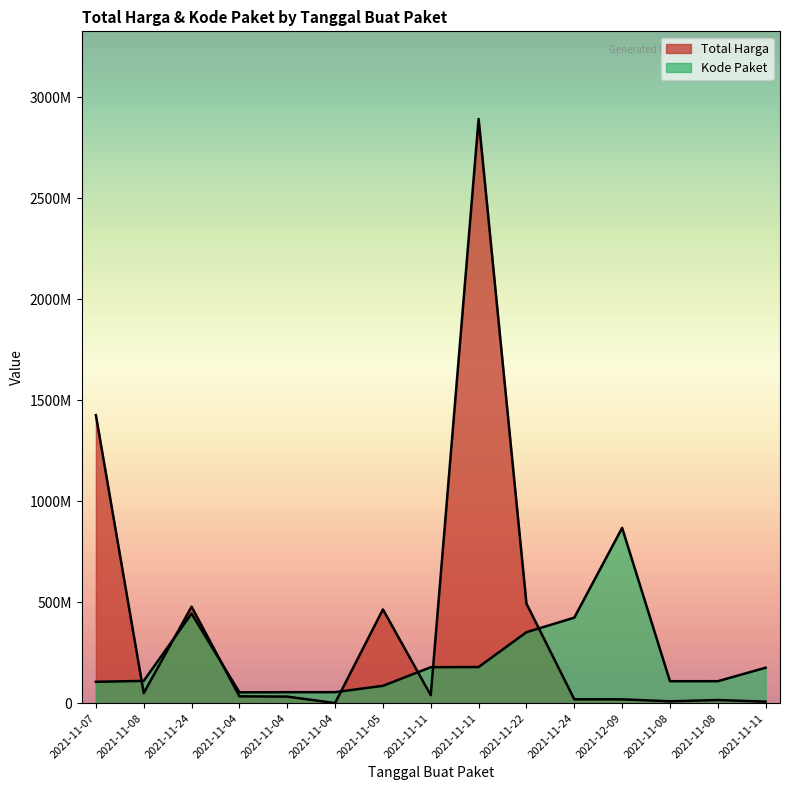

How many series are shown in this chart?

2